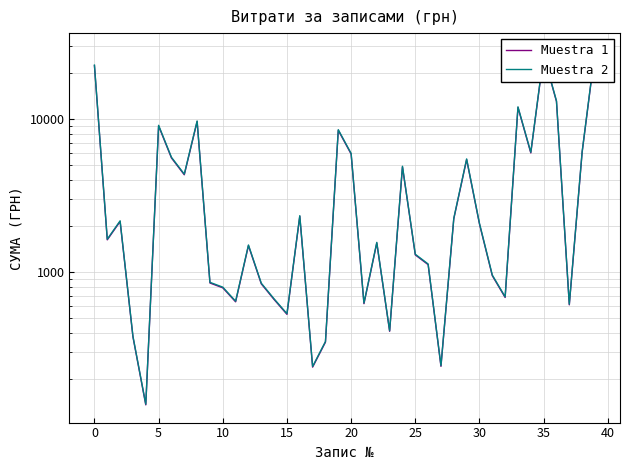

What is the highest value of the Muestra 2 series?

27864.8